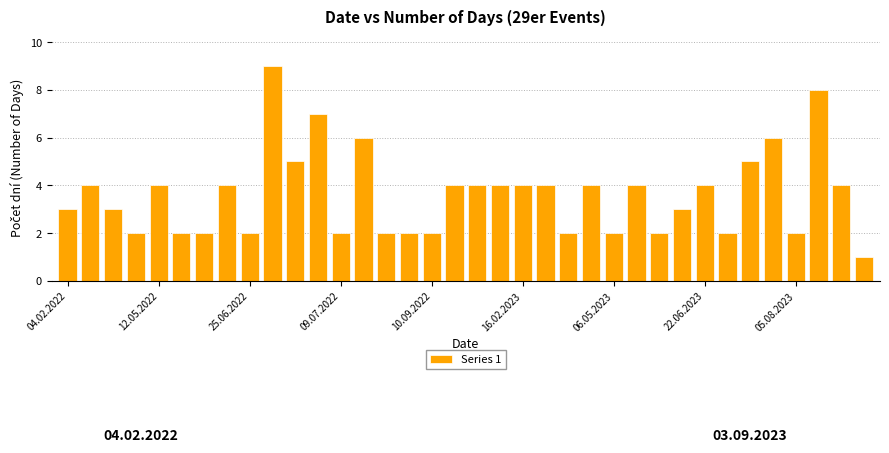

What is the difference between the maximum and minimum values?

8